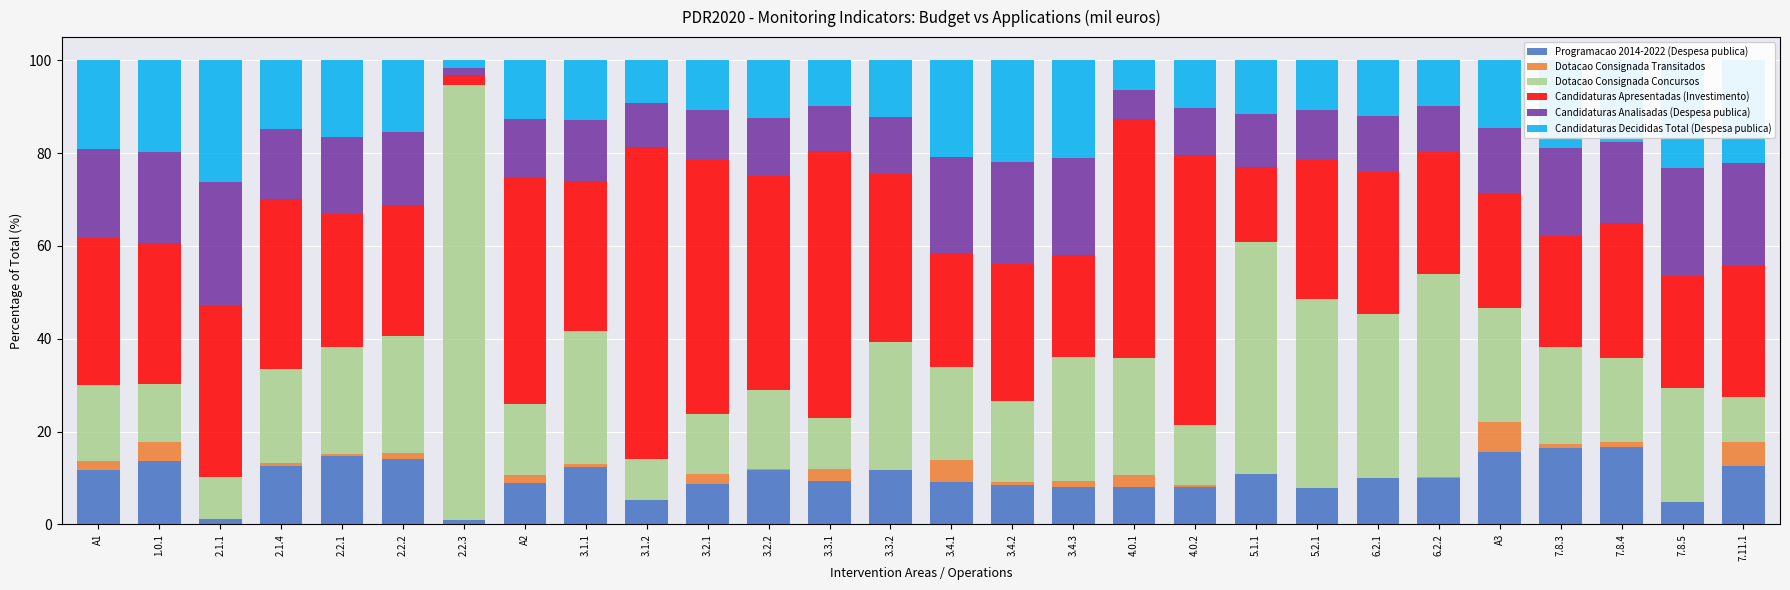

What is the total value across all series at A1?

100.0